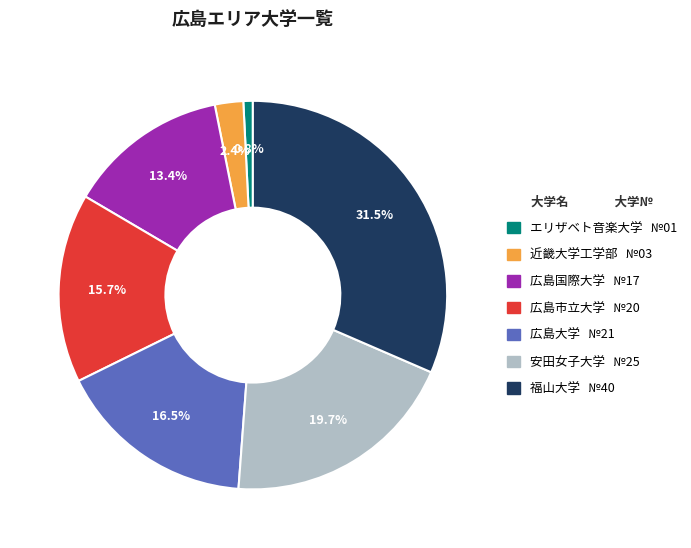

Which has a higher value, 広島市立大学 or エリザベト音楽大学?

広島市立大学